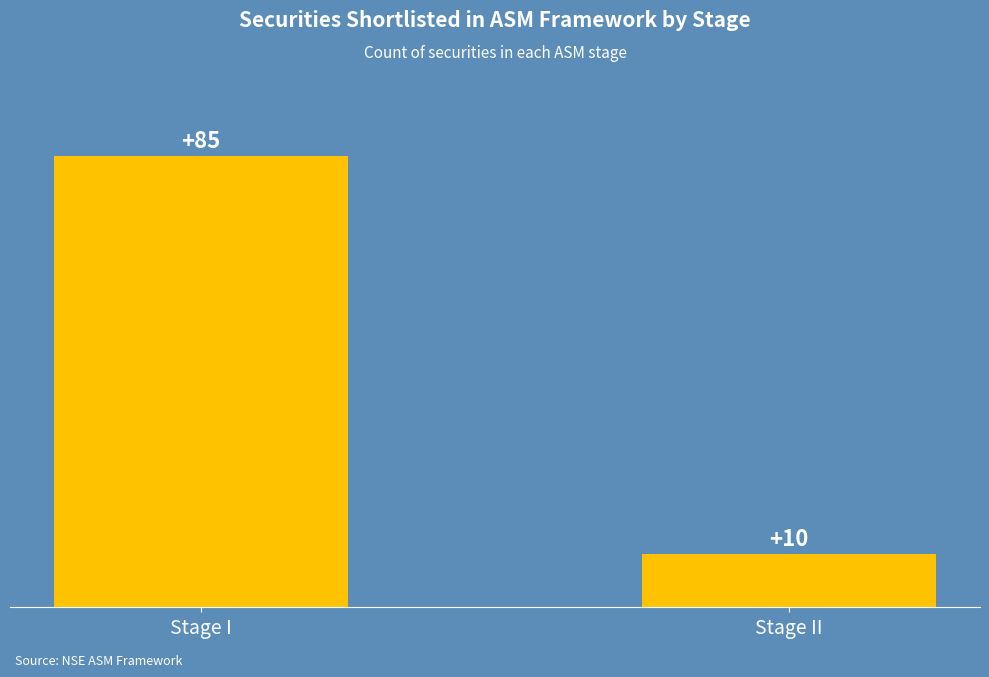

The value at Stage II is 10. True or false?

True